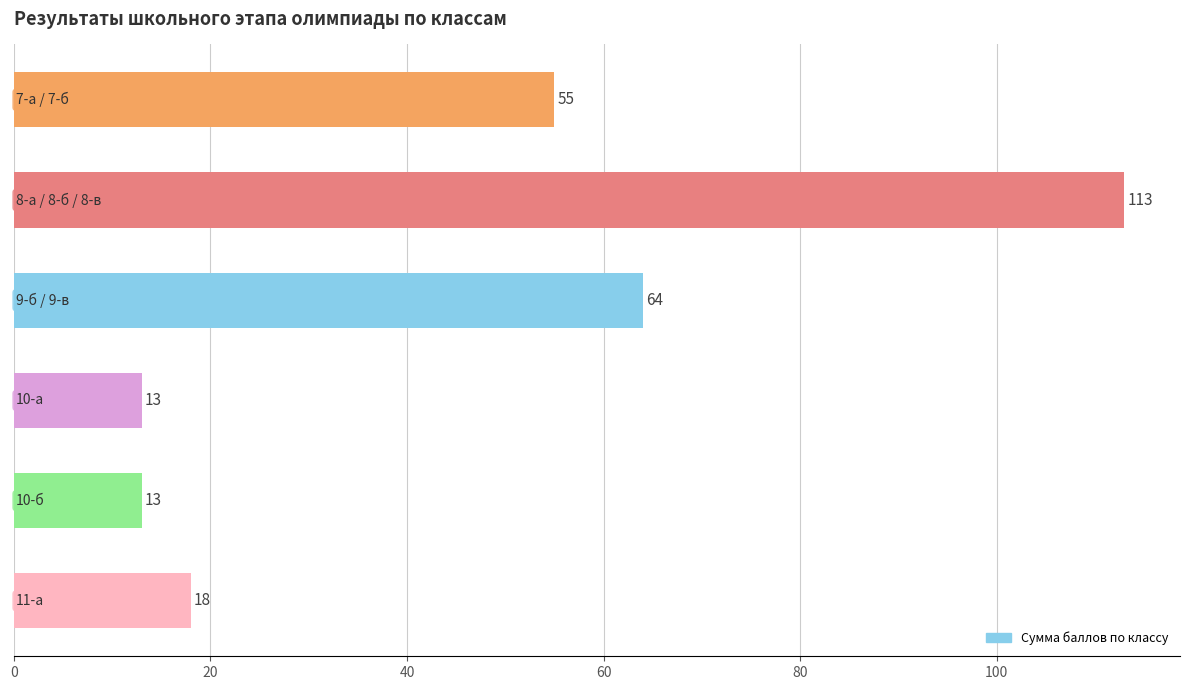

What is the difference between the maximum and minimum values?

100